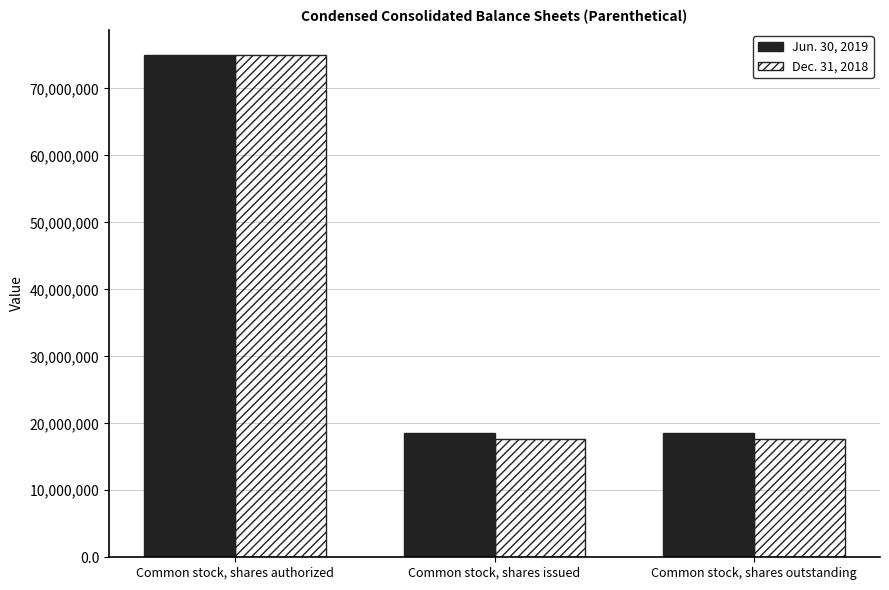

How many bars are there in total?

6